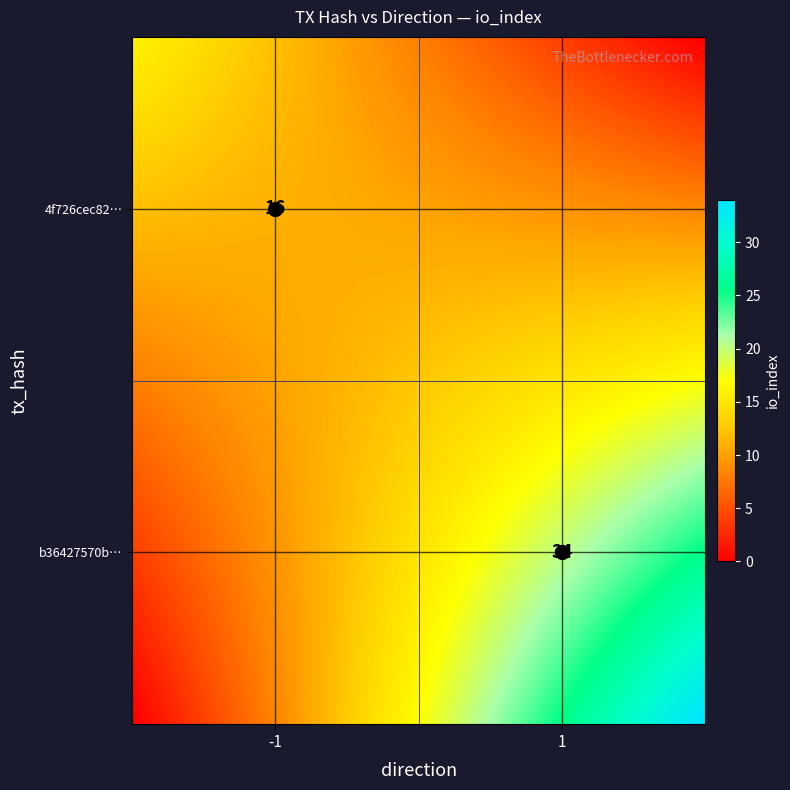

Reading left to right, transcribe all the data shown in this chart.

4f726cec8278c08b4a7f0108a3b958e606889ab: -1	16
b36427570bb23ca8ccca19dc9d9e23ab7ae3d80: 1	34